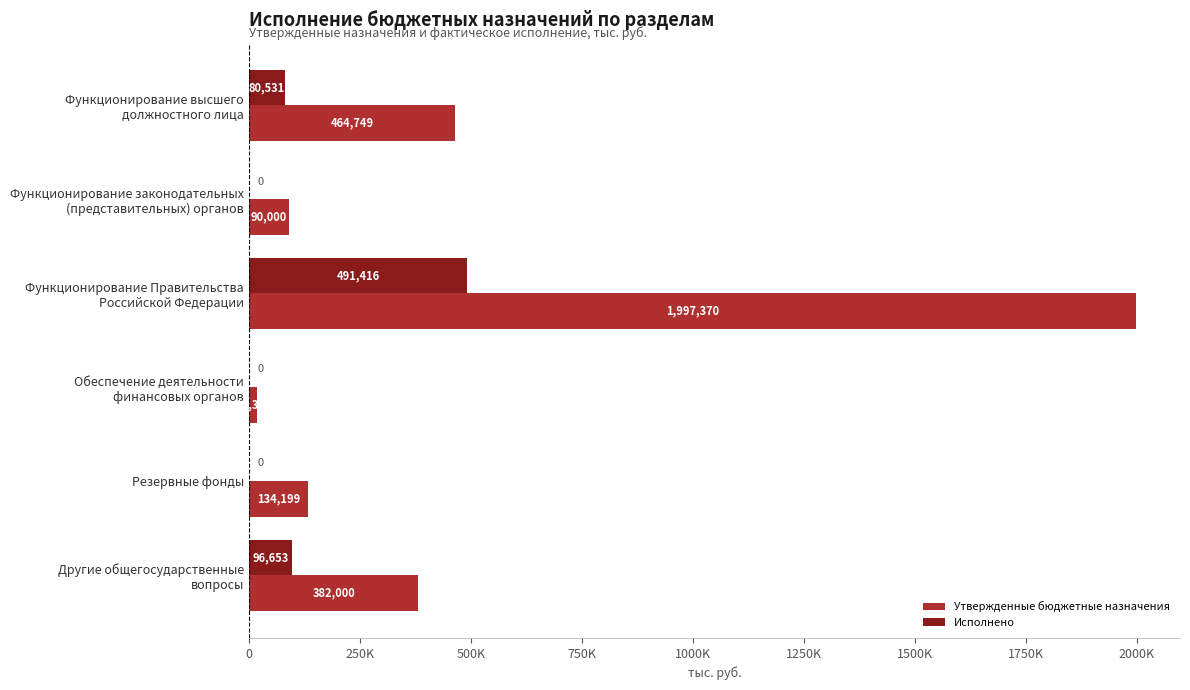

What is the difference between the second highest and second lowest values in the Исполнено series?

96652.6